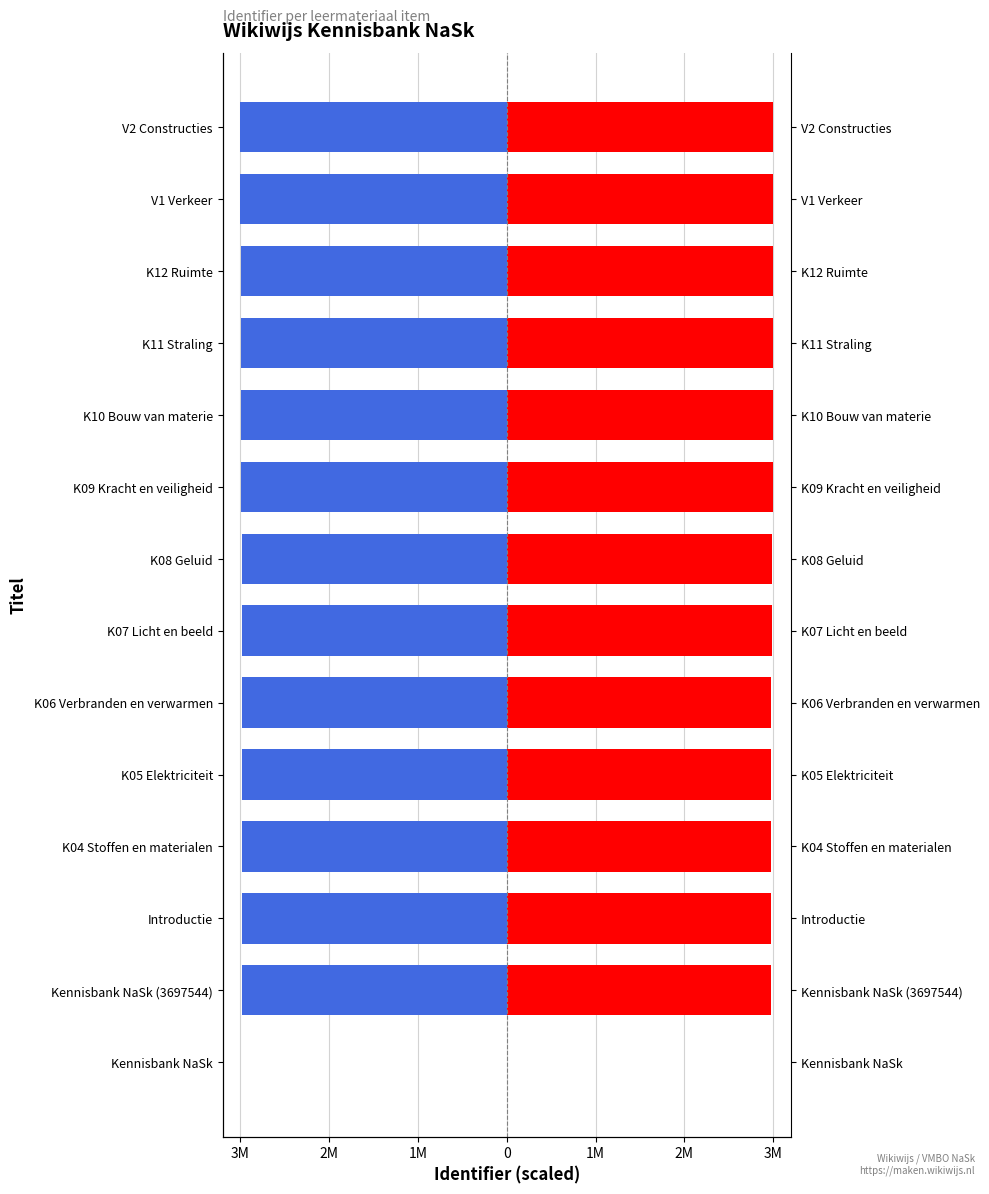

What is the difference between the maximum and minimum values in the Identifier (right) series?

3000000.0